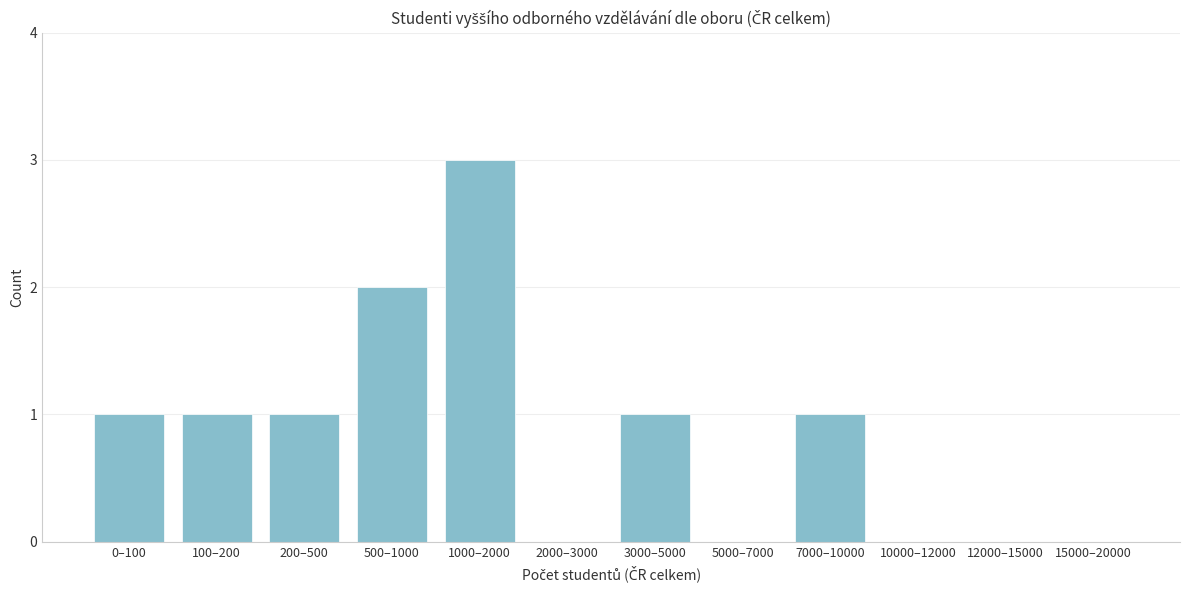

Reading left to right, extract all data points from this chart.

0–100=1	100–200=1	200–500=1	500–1000=2	1000–2000=3	2000–3000=0	3000–5000=1	5000–7000=0	7000–10000=1	10000–12000=0	12000–15000=0	15000–20000=0